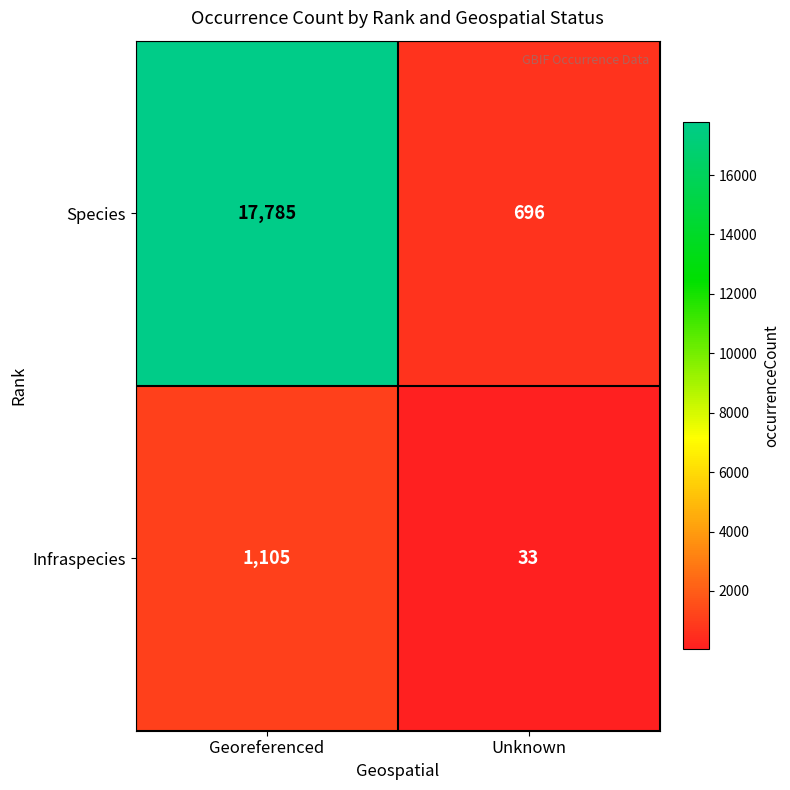

Between Georeferenced and Unknown, which series saw the biggest shift?

Species